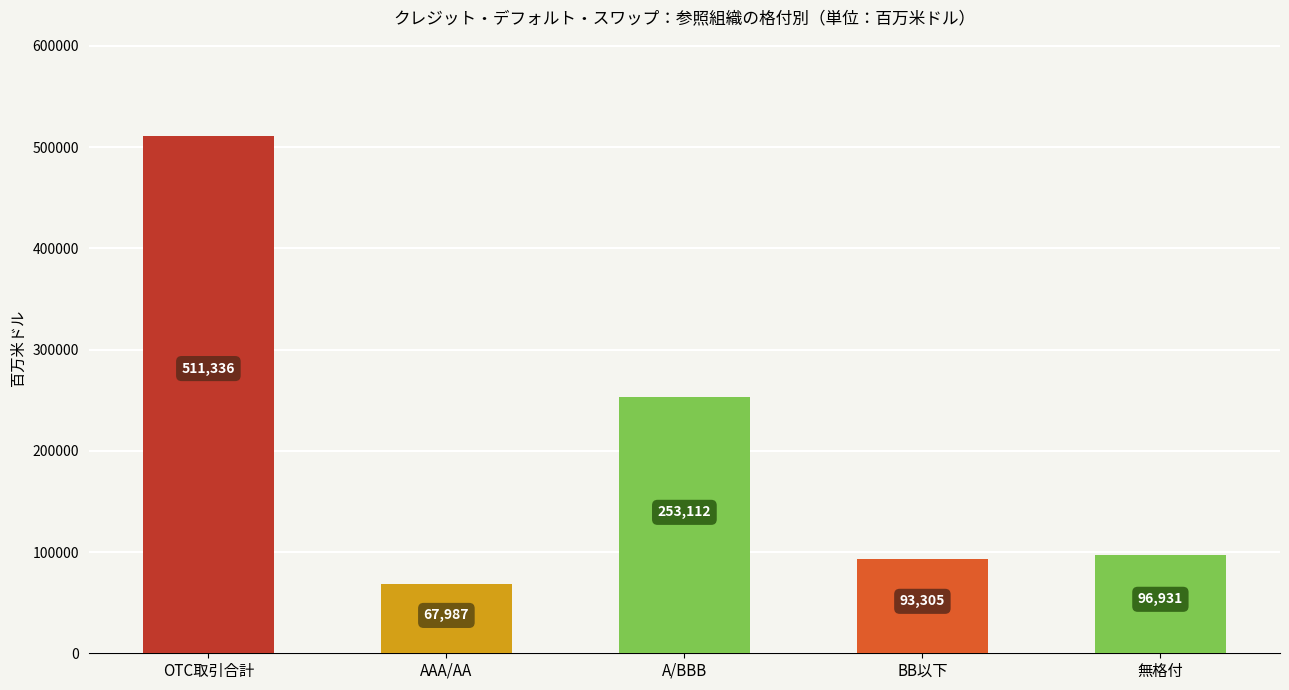

At which label does 売り（合計） first exceed 51461?

OTC取引合計